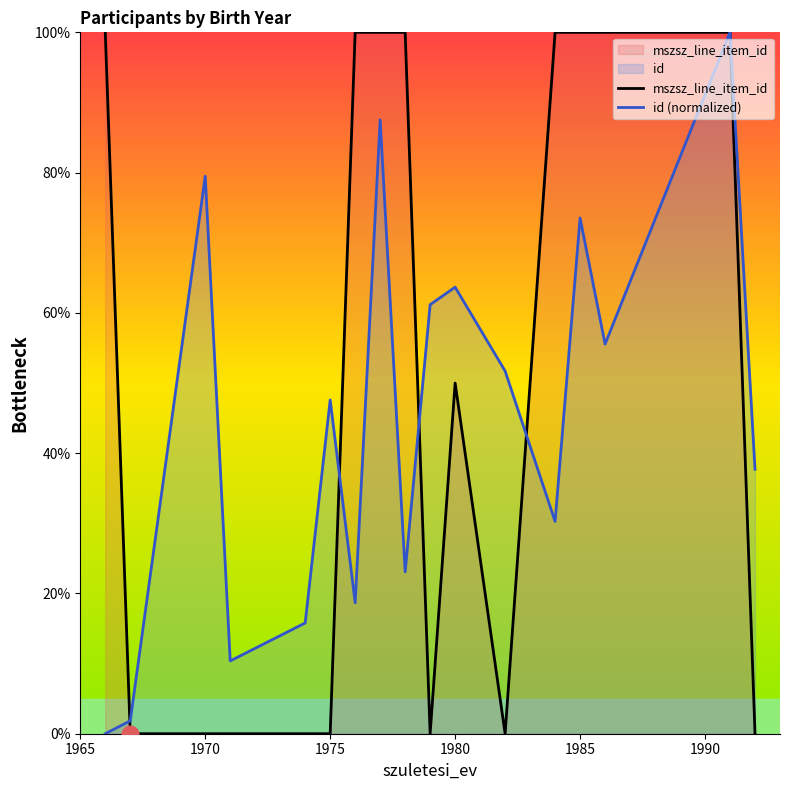

The mszsz_line_item_id series shows 0.0 at 1975. True or false?

True